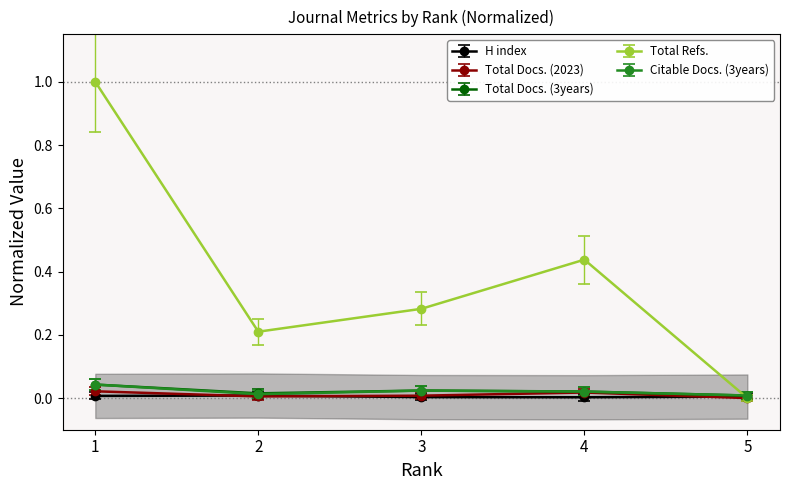

True or false: Total Docs. (3years) has more than 1 interior local peaks.

False